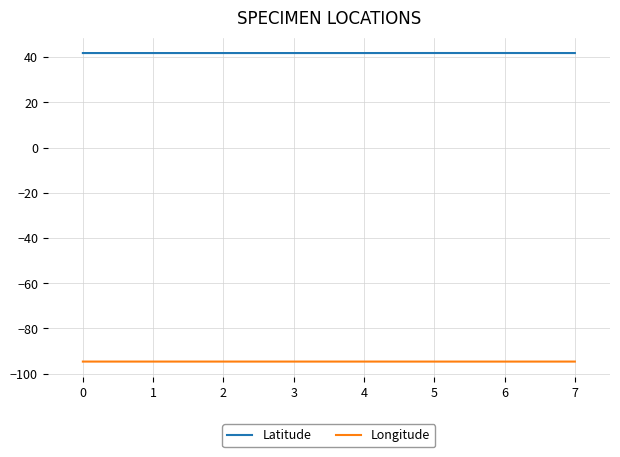

Rank the series by their maximum value, from lowest to highest.

Longitude, Latitude